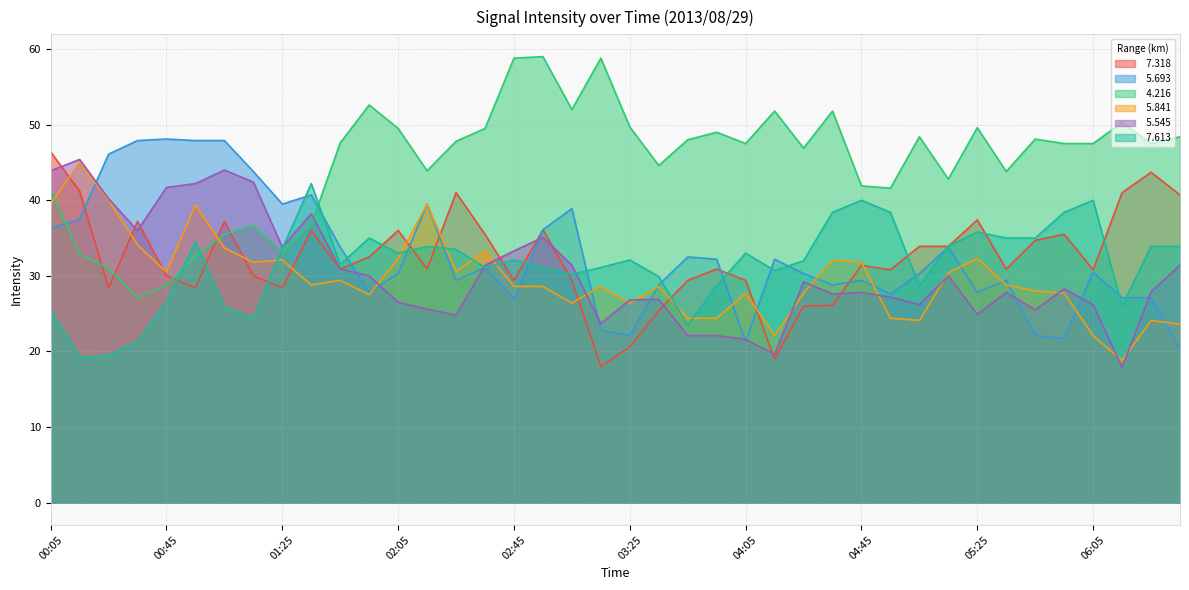

Where do   5.693 and   4.216 first cross each other?

00:05 and 00:15